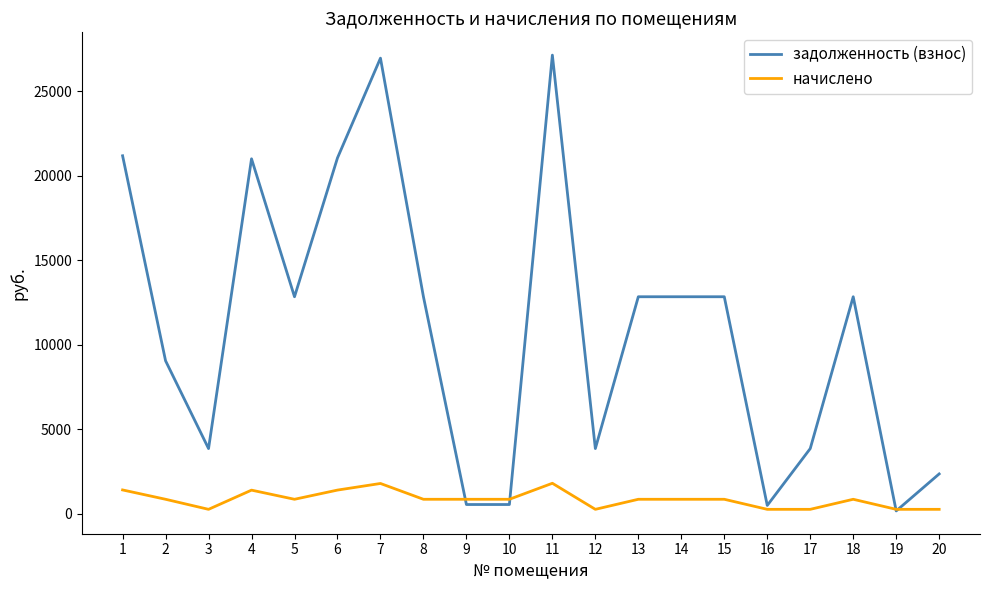

Is the value of начислено at 17 greater than the value of задолженность (взнос) at 9?

No